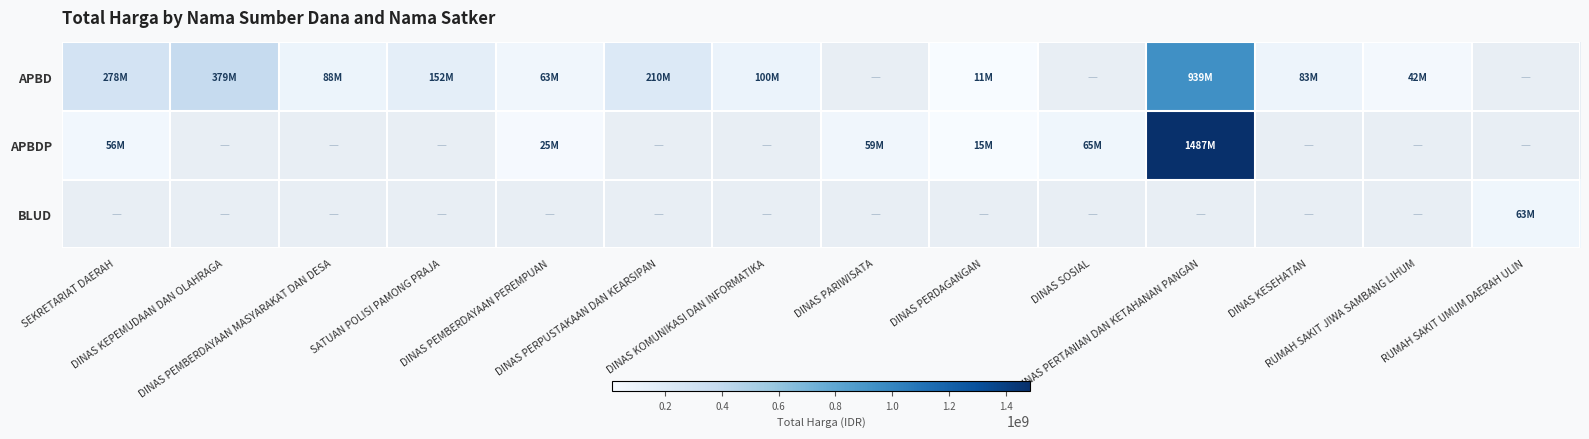

What is the highest value of the APBD series?

939241780.0